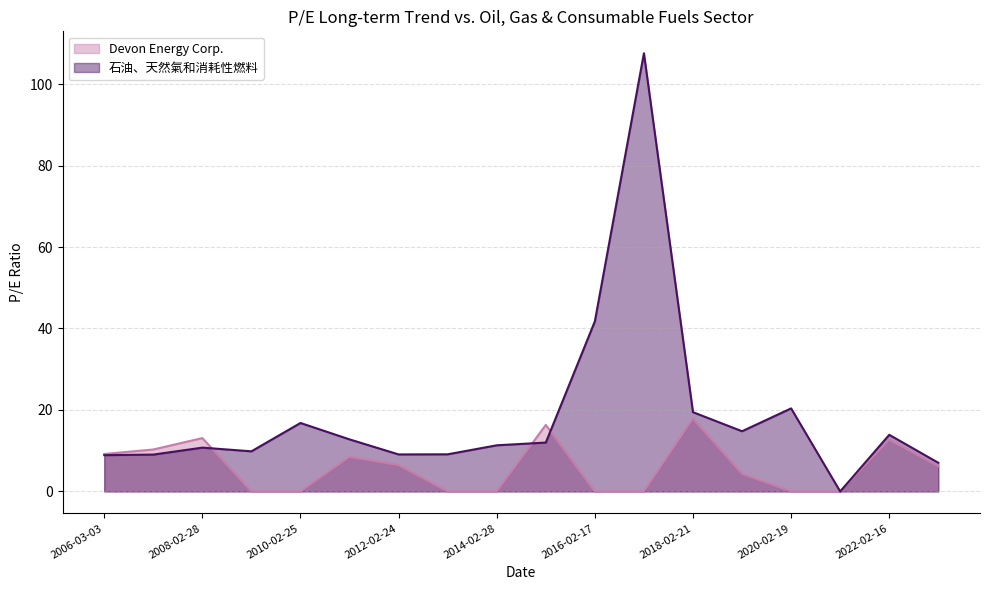

Which category has the lowest value across all series?

2009-02-27